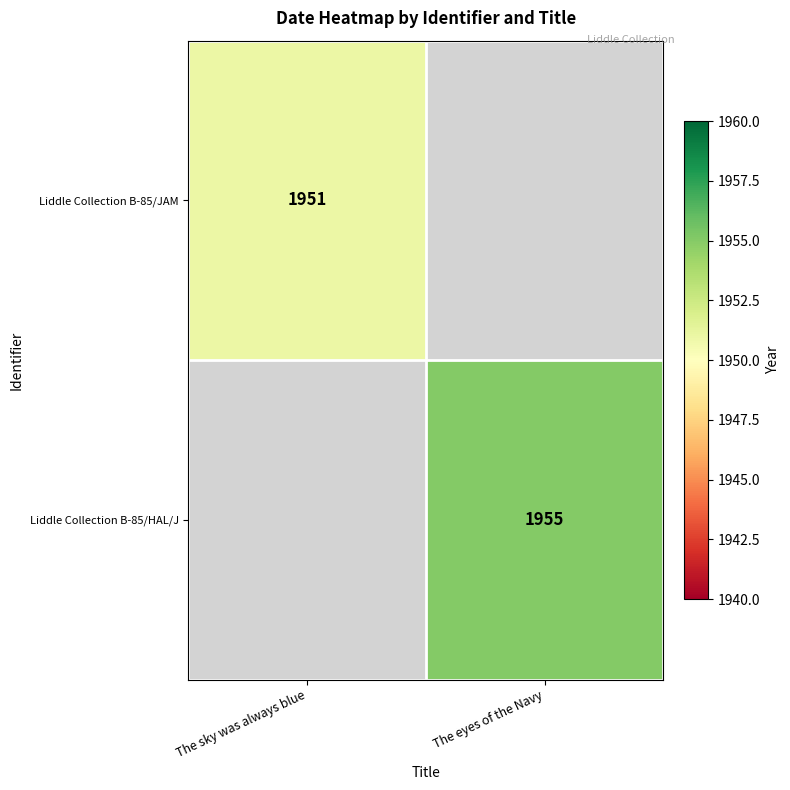

Is the value of Liddle Collection B-85/JAM at The sky was always blue greater than the value of Liddle Collection B-85/HAL/J at The eyes of the Navy?

No